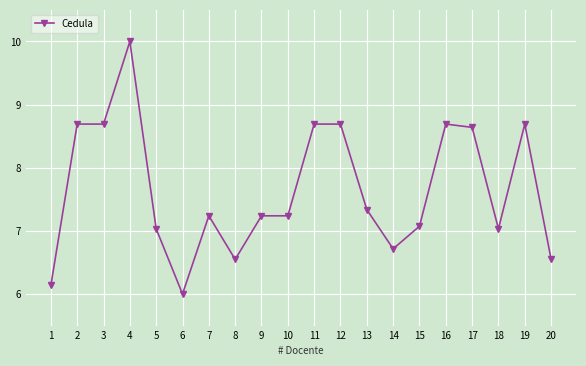

At which category does the chart reach its minimum across all series?

6